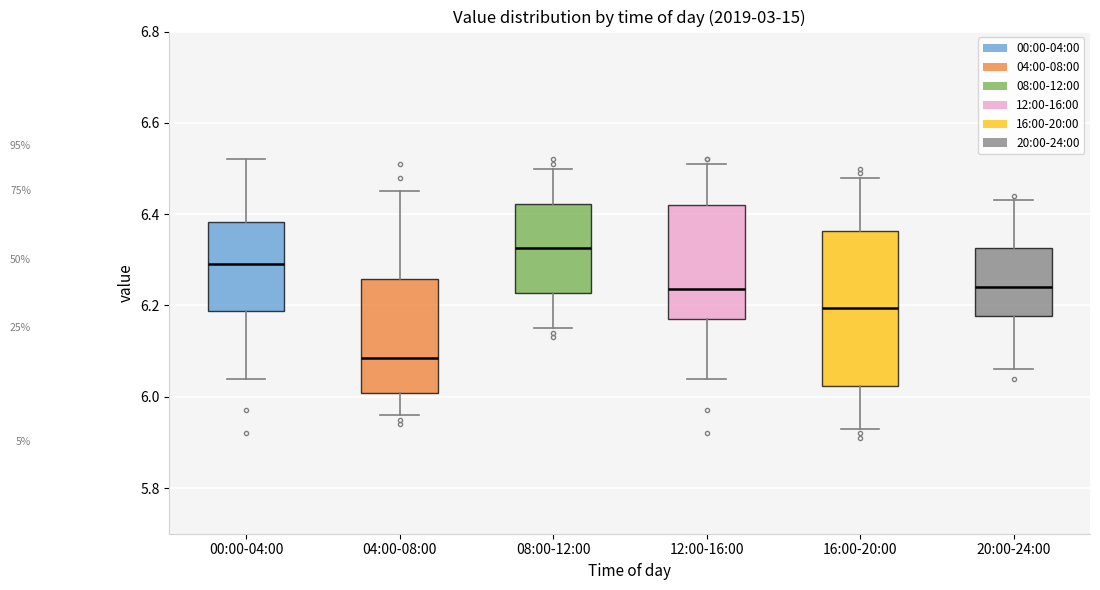

Reading left to right, read every box against the y-axis: the position of its median line, the range the box covers, and the ends of its whiskers. The values are not printed on the chart, so give them approximately, as read against the axis.

00:00-04:00: median 6.30, box 6.18 to 6.38, whiskers 6.04 to 6.52
04:00-08:00: median 6.08, box 6.00 to 6.26, whiskers 5.96 to 6.46
08:00-12:00: median 6.32, box 6.22 to 6.42, whiskers 6.16 to 6.50
12:00-16:00: median 6.24, box 6.18 to 6.42, whiskers 6.04 to 6.52
16:00-20:00: median 6.20, box 6.02 to 6.36, whiskers 5.94 to 6.48
20:00-24:00: median 6.24, box 6.18 to 6.32, whiskers 6.06 to 6.44